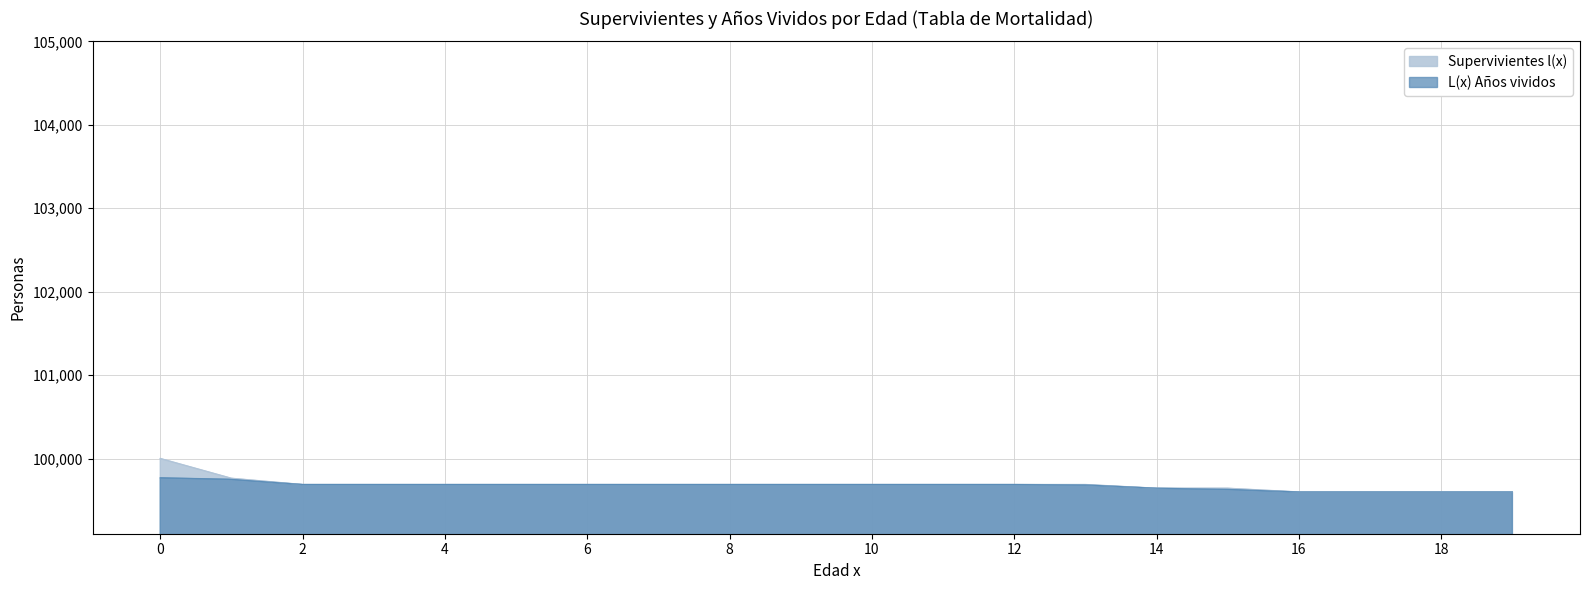

At 17, list the series in order from smallest to largest.

Supervivientes l(x), L(x) Años vividos